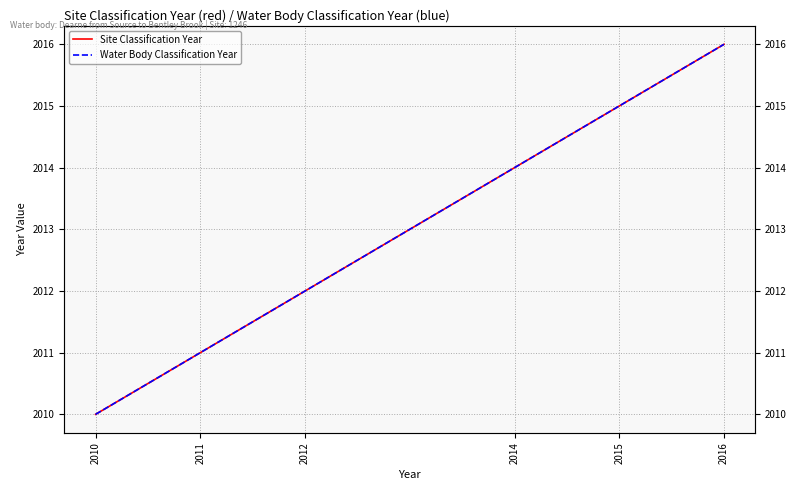

True or false: Water Body Classification Year has a value of 2010 at 2010.

True